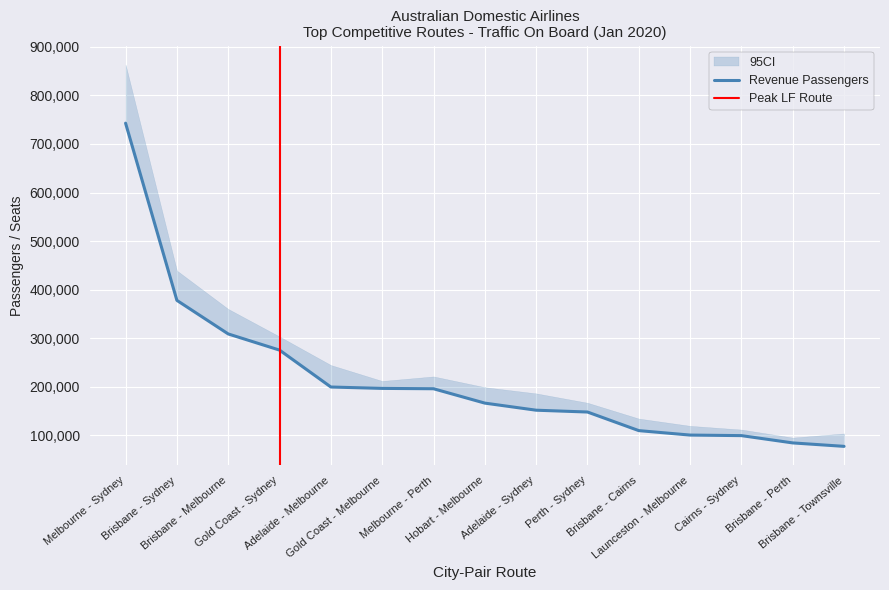

How many data points in Revenue Passengers are above 166385?

7